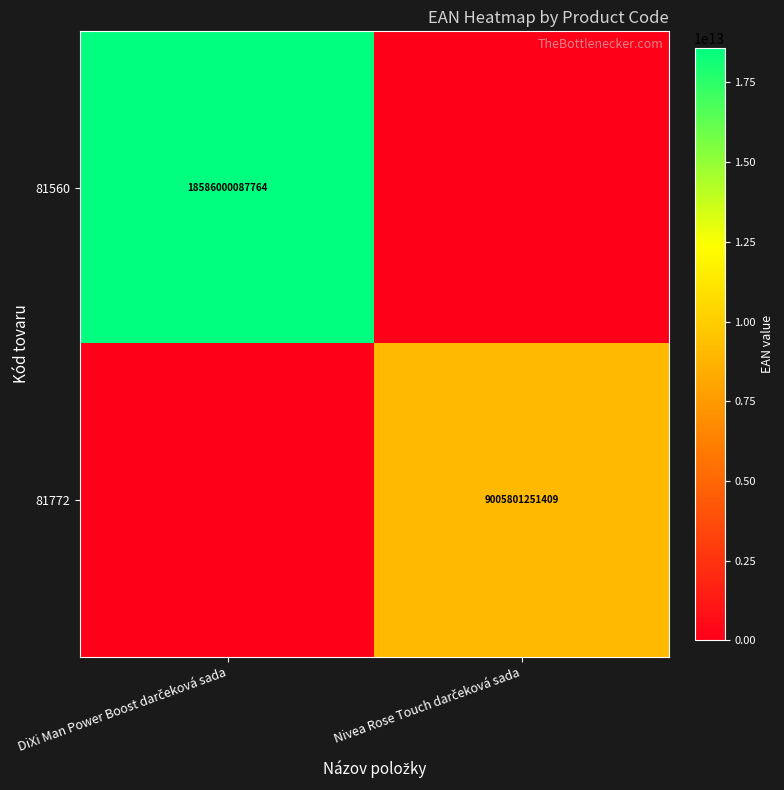

Between DiXi Man Power Boost darčeková sada and Nivea Rose Touch darčeková sada, which series saw the biggest shift?

81560